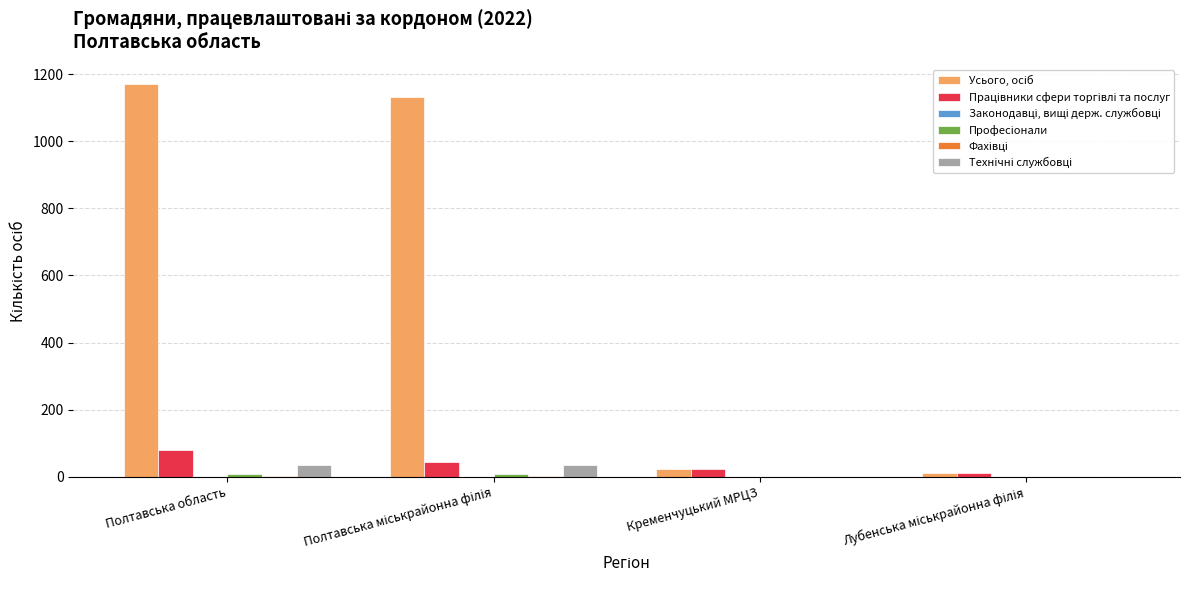

How many groups of bars are there?

4